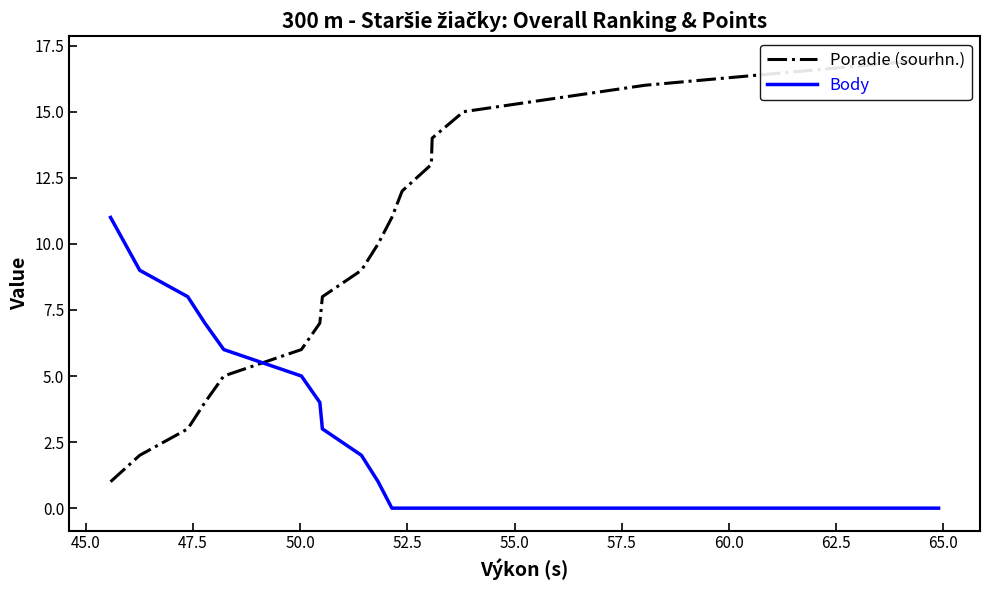

Rank the series by their maximum value, from highest to lowest.

Poradie (sourhn.), Body